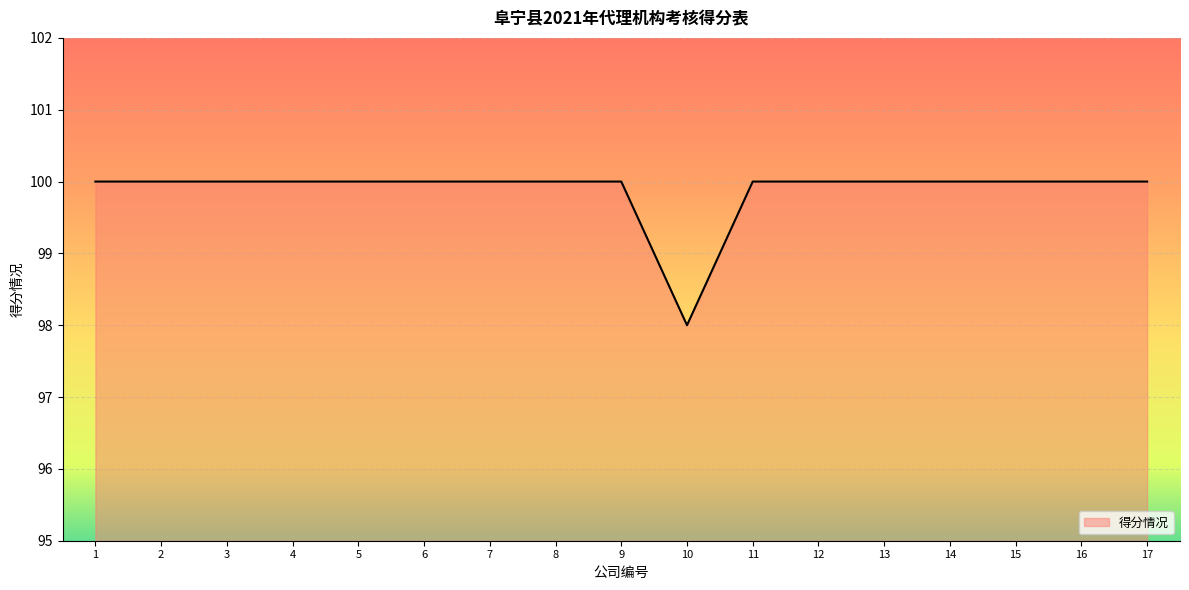

Reading right to left, what are all the values shown in this chart?

100	100	100	100	100	100	100	98	100	100	100	100	100	100	100	100	100